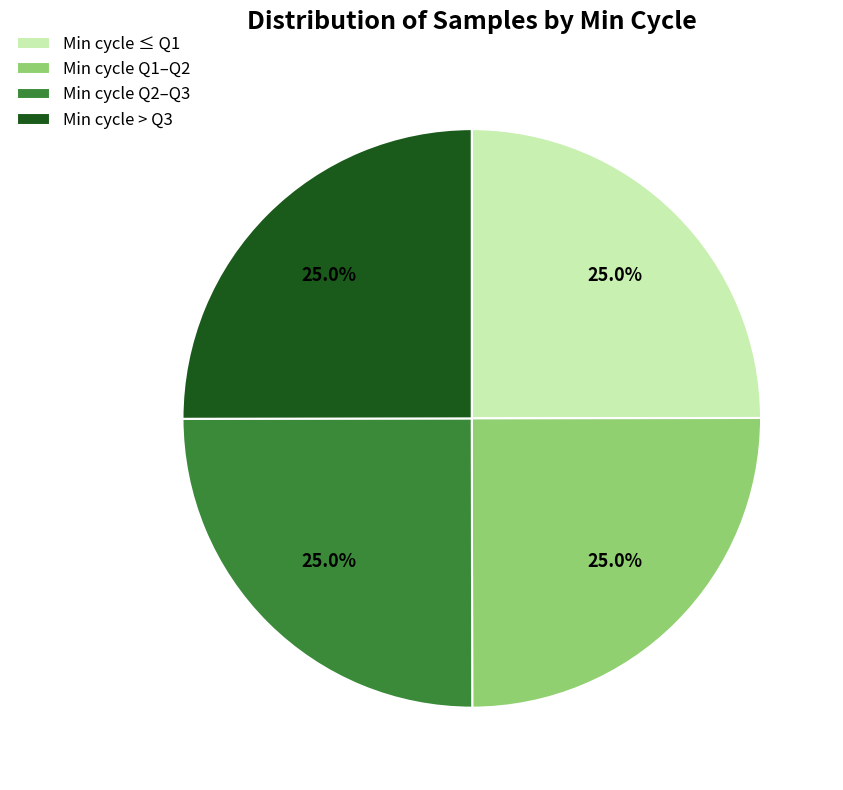

Does Min cycle Q1–Q2 account for over 50% of the chart?

No